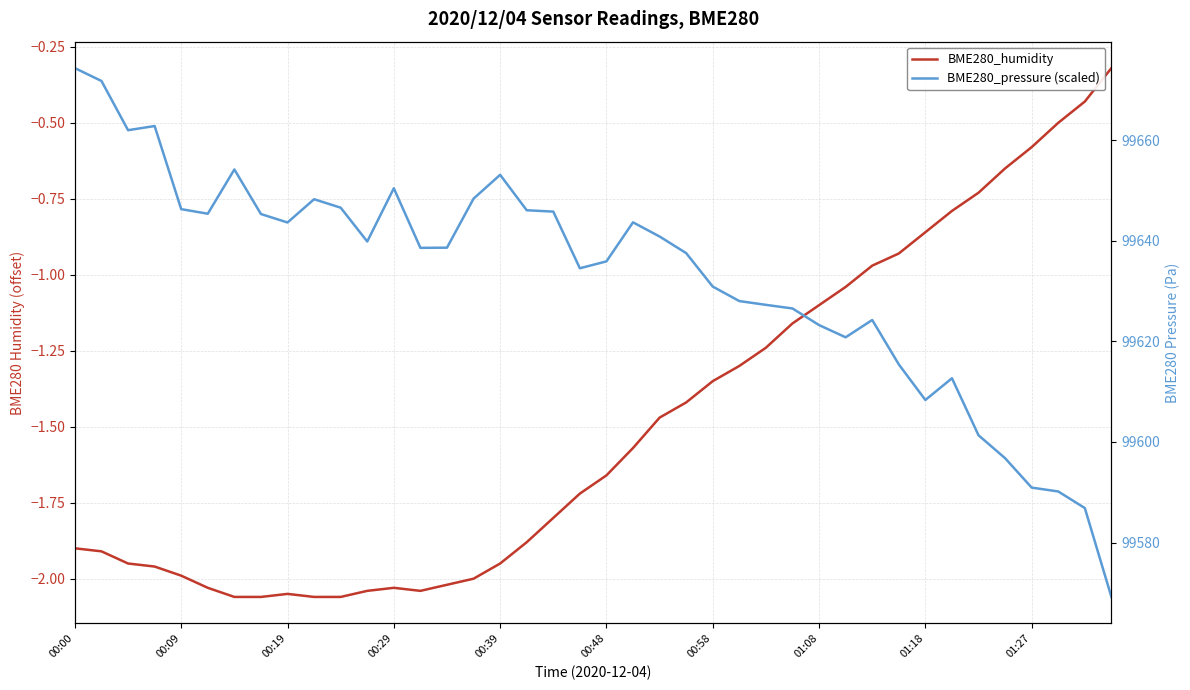

Between 22 and 01:18, which is larger?

22